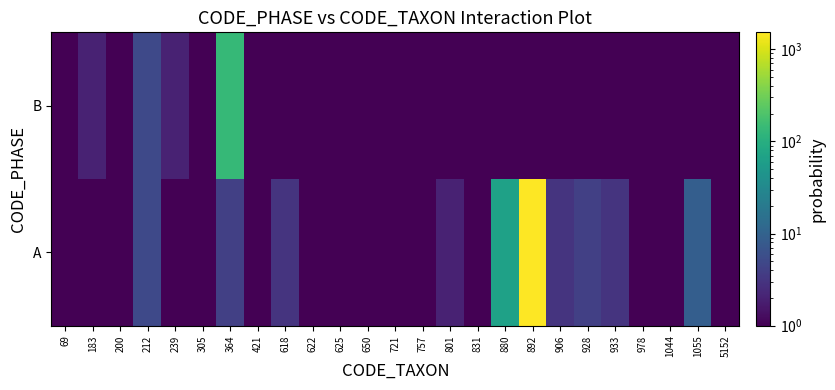

Between 212 and 421, which series saw the biggest shift?

A